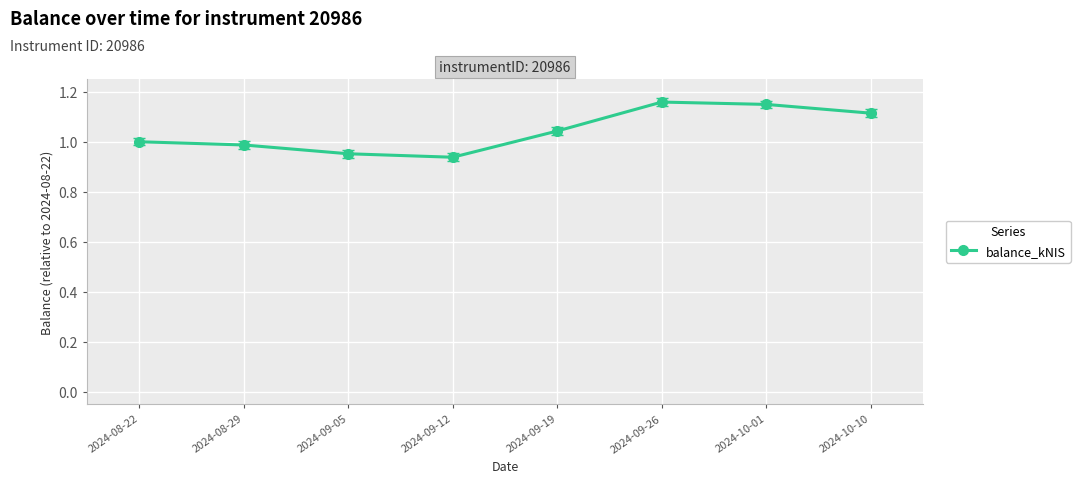

What is the label of the 1st point from the right?

2024-10-10